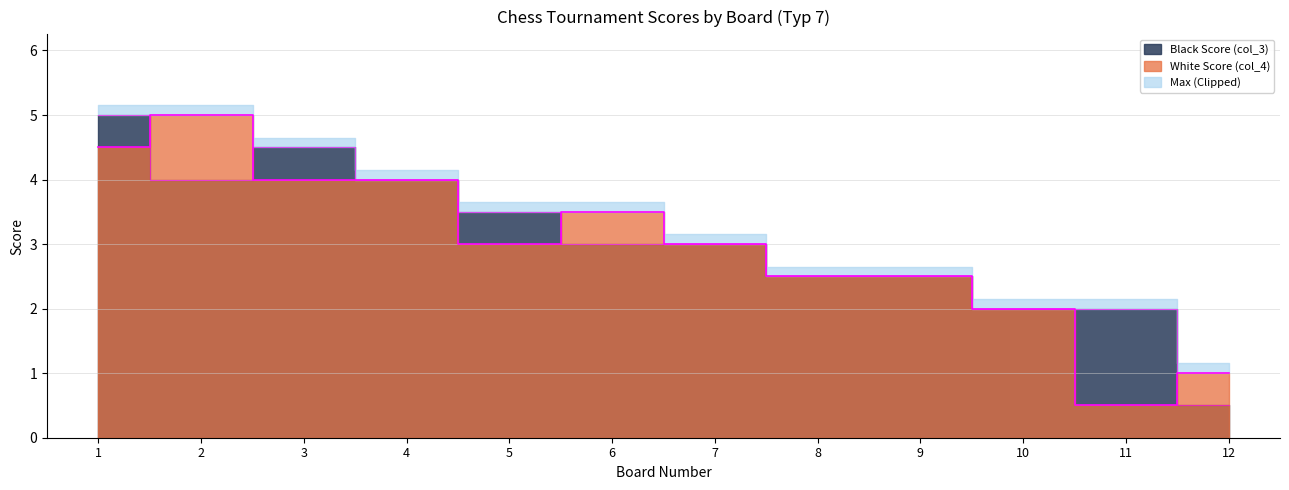

The value of Black Score (col_3) at 12 is 0.5. True or false?

True